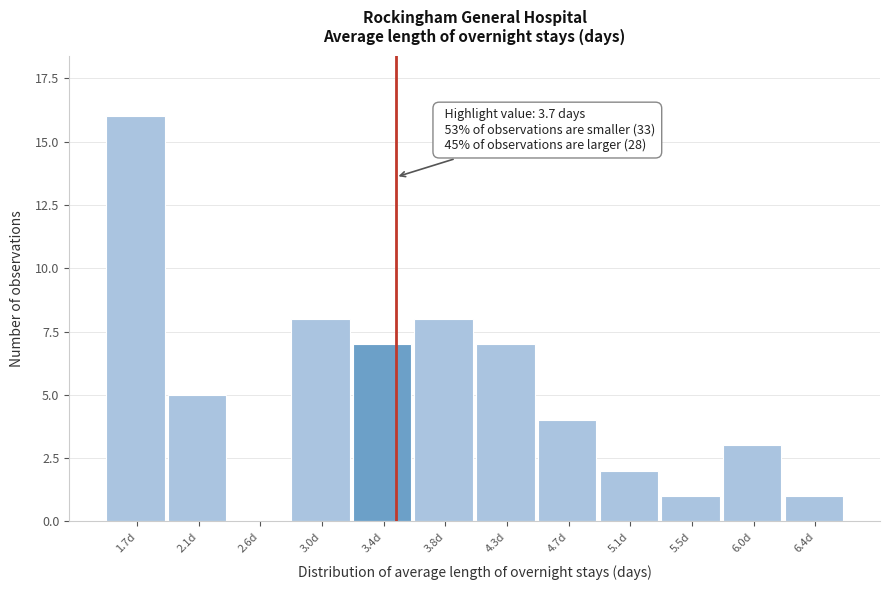

Reading right to left, list all the values displayed in this chart.

6.4d=1	6.0d=3	5.5d=1	5.1d=2	4.7d=4	4.3d=7	3.8d=8	3.4d=7	3.0d=8	2.6d=0	2.1d=5	1.7d=16